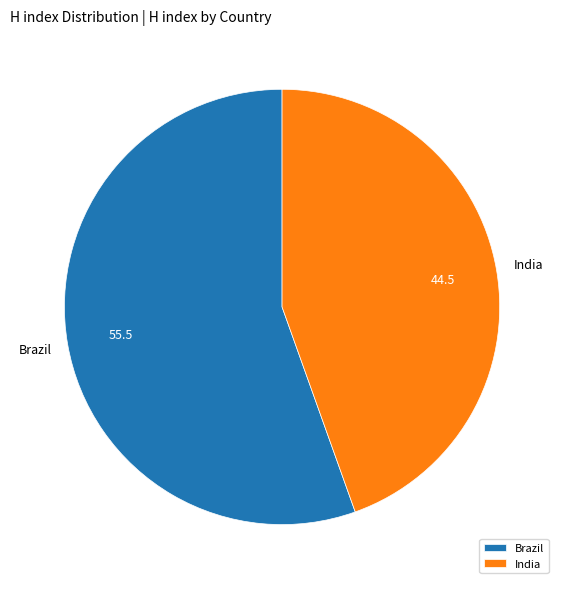

Is it true that India is 45% of the pie?

True